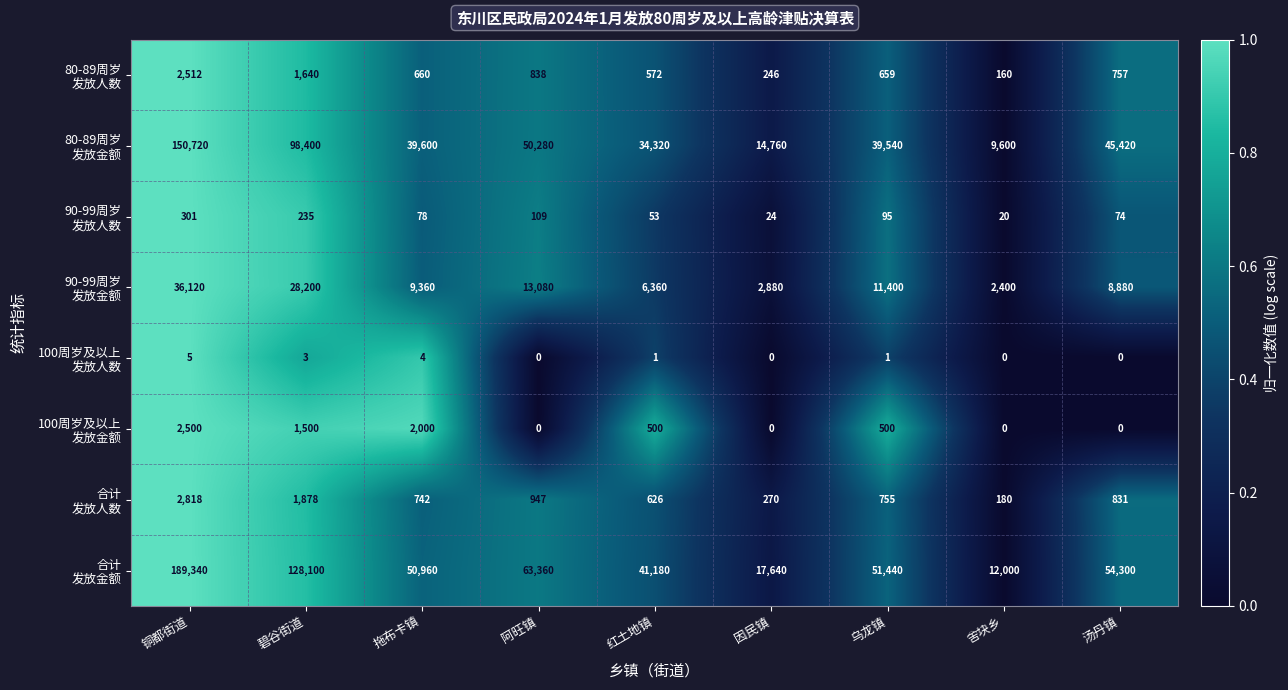

What is the difference between the highest and lowest values at 因民镇?

17640